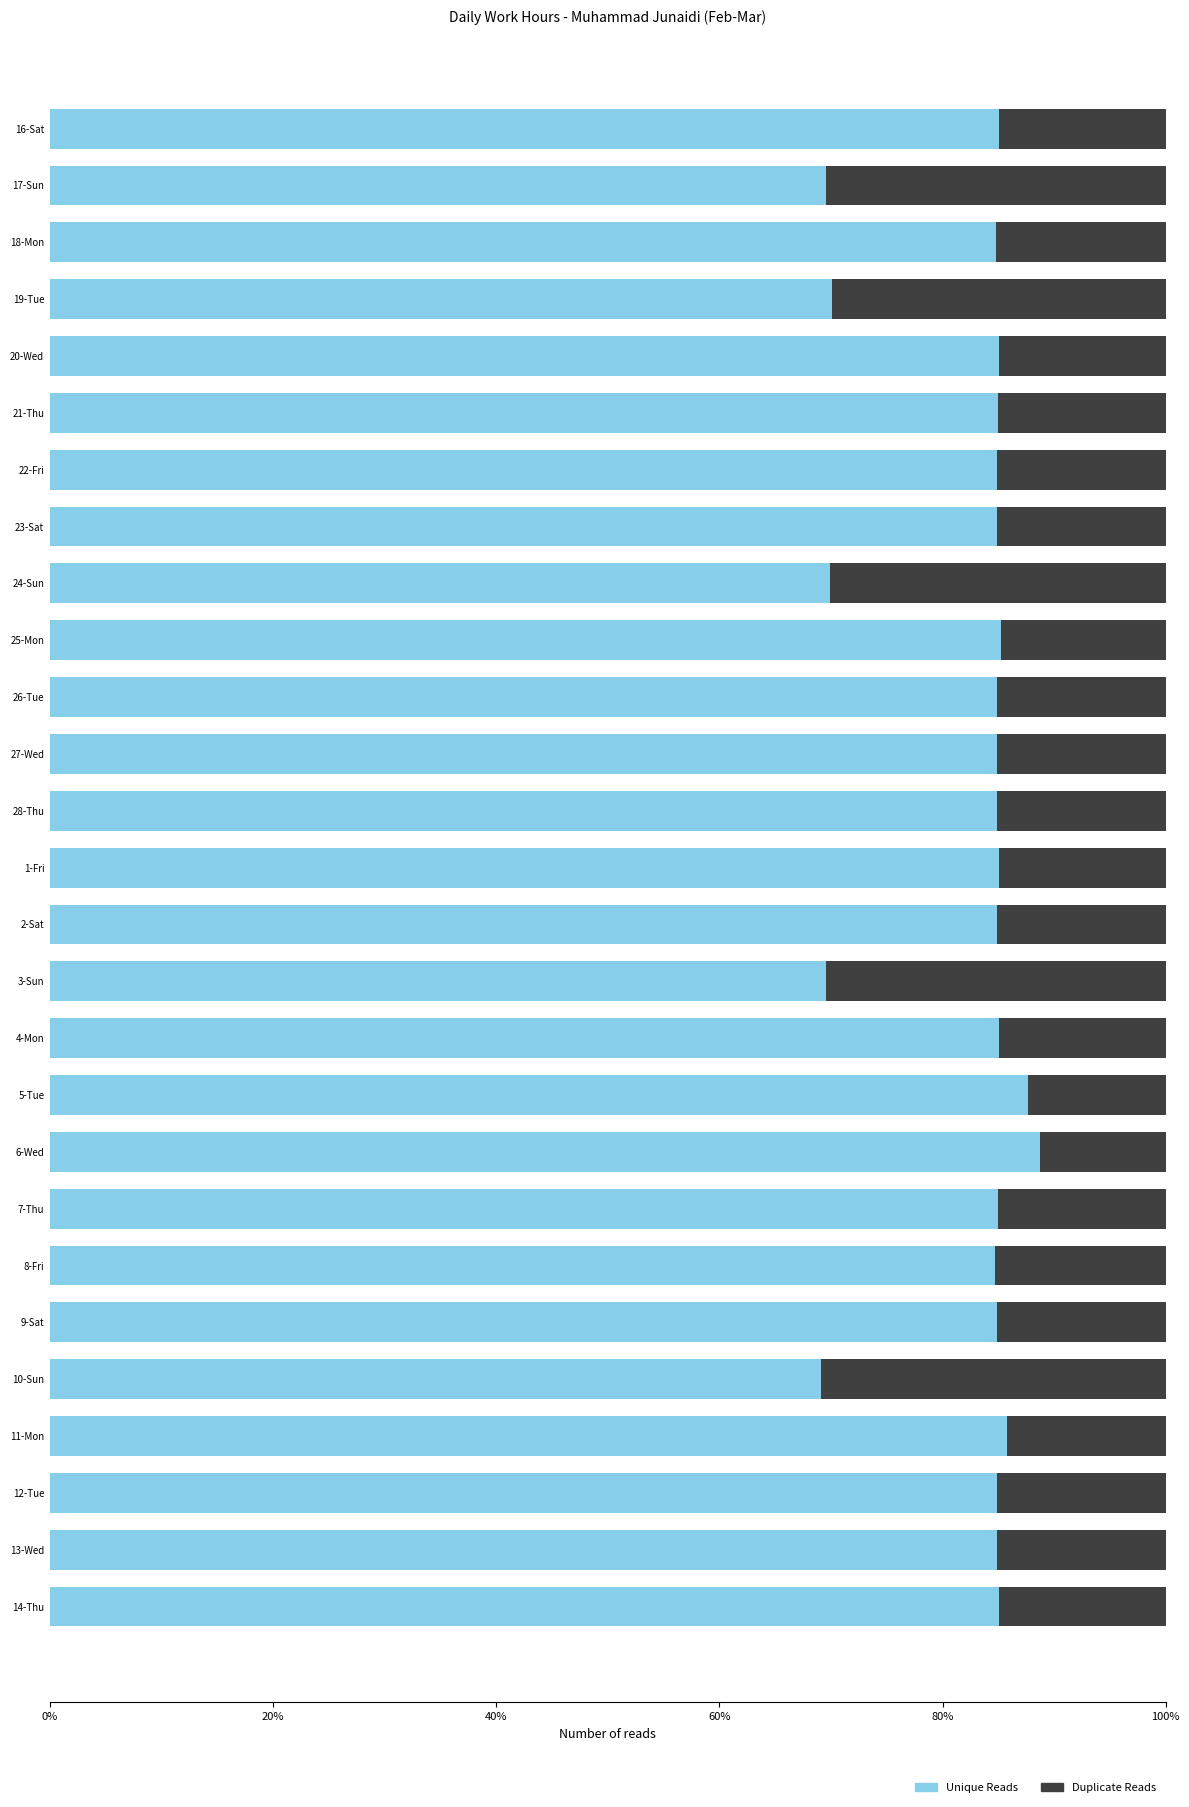

What is the value of the Duplicate Reads bar at the 4th from the left?

0.3